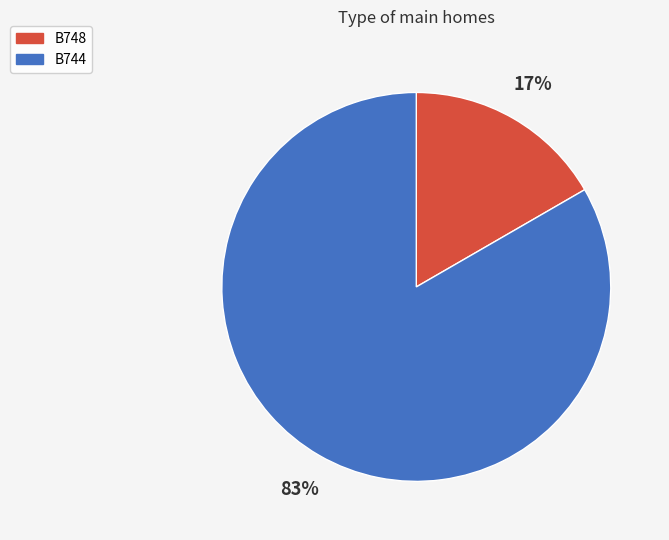

Is it true that B748 is 17% of the pie?

True